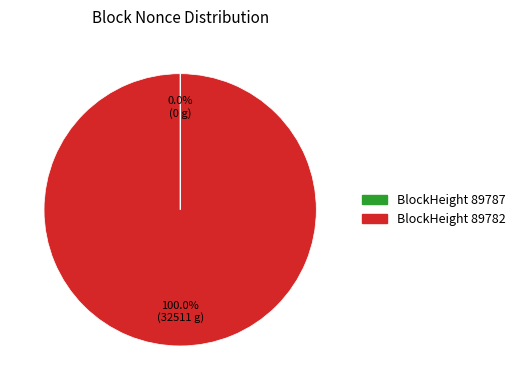

Is there a majority slice in this chart?

Yes